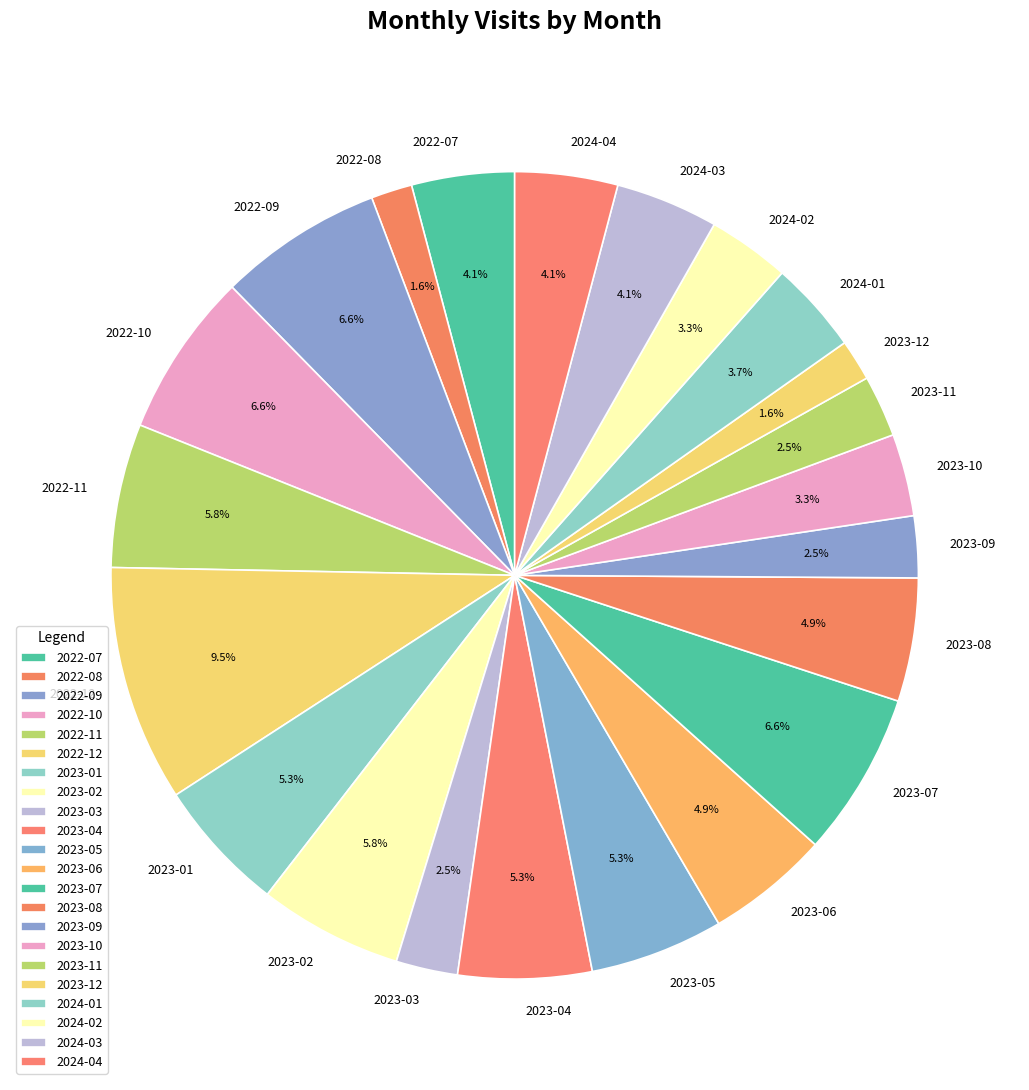

What percentage is NOT represented by 2023-11?

97.5%